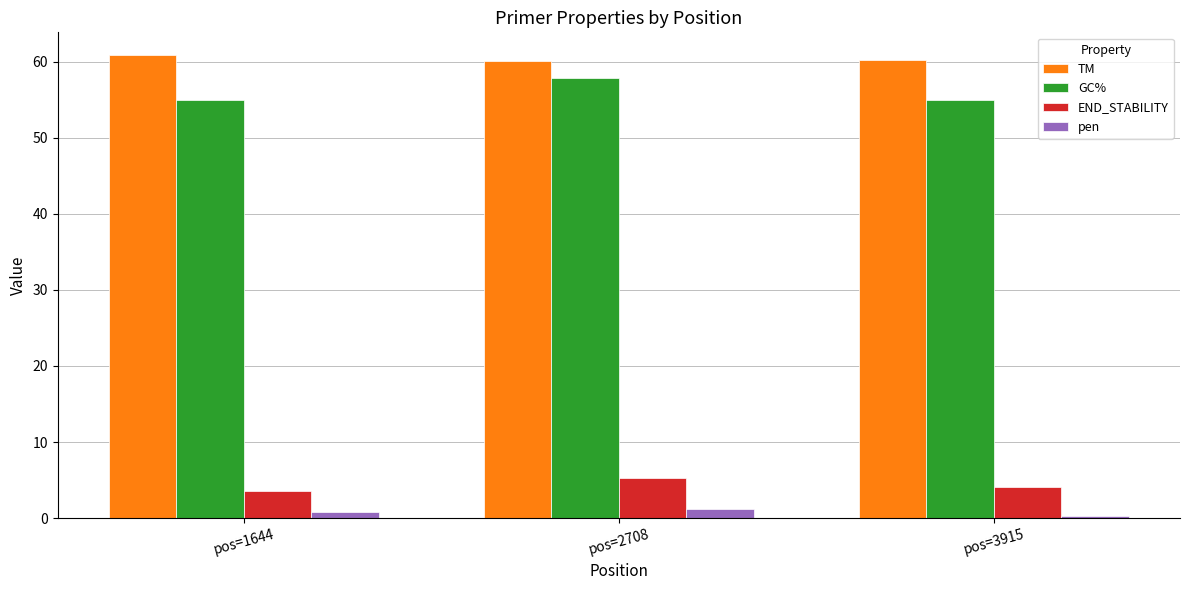

What is the difference between the TM values at pos=3915 and pos=2708?

0.1